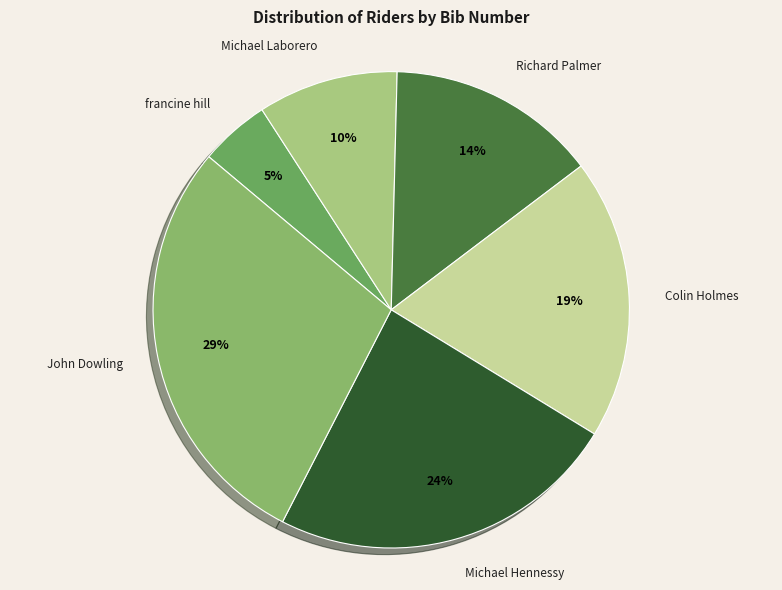

What is the ratio of the value at Richard Palmer to the value at Michael Hennessy?

0.6